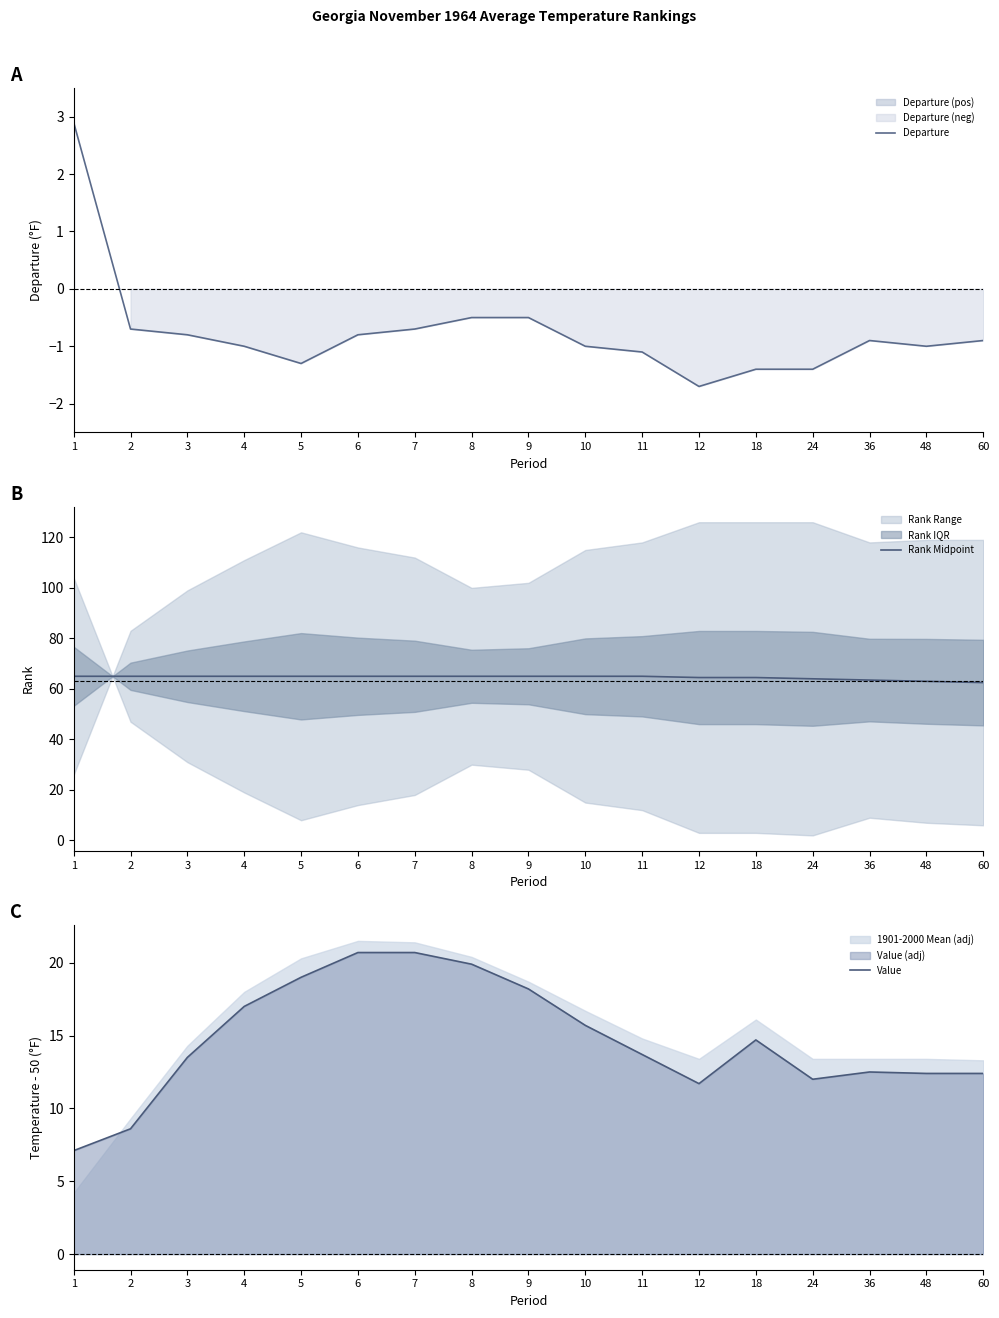

Count the number of categories in the chart.

17